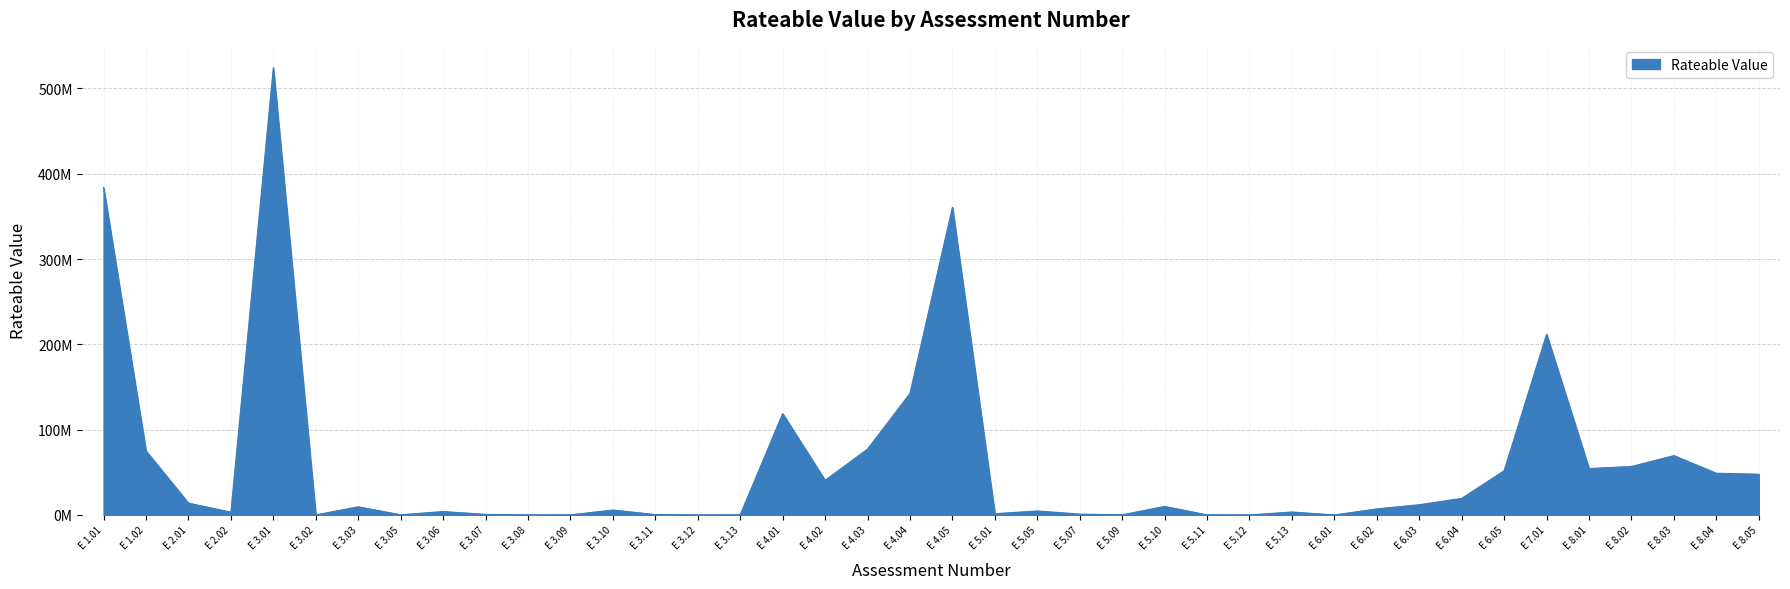

At which label does the data first exceed 9520000?

E 1.01